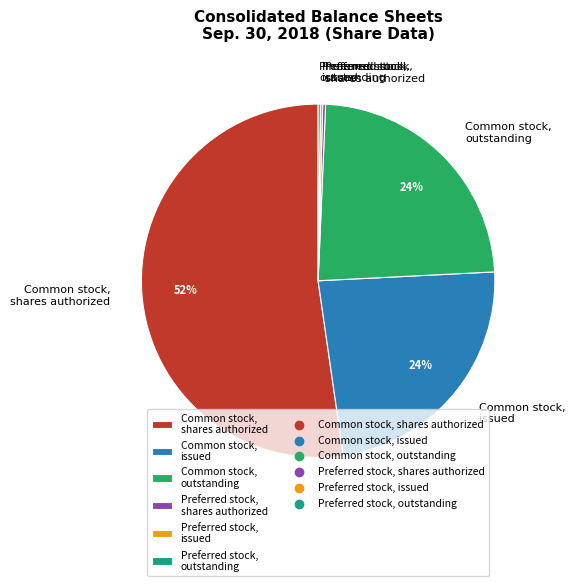

Which slice is the largest?

Common stock, shares authorized